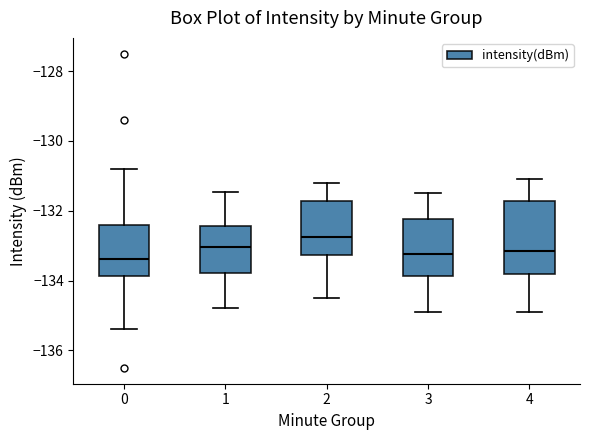

Where does the upper whisker of the box at x = 1 end on the y-axis? The values are not printed on the chart, so give them approximately, as read against the axis.

-131.4